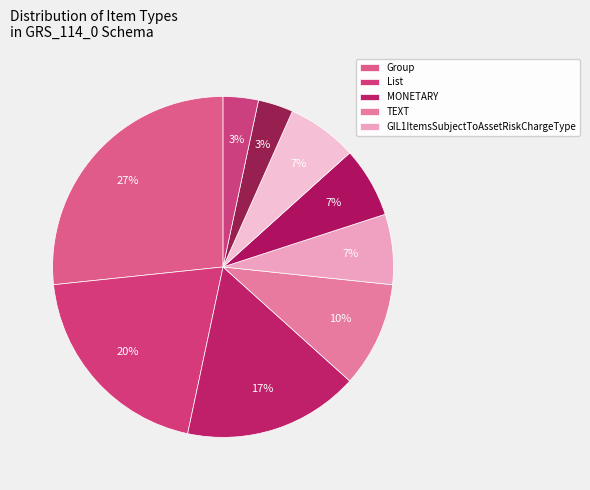

How many slices are in this pie chart?

9